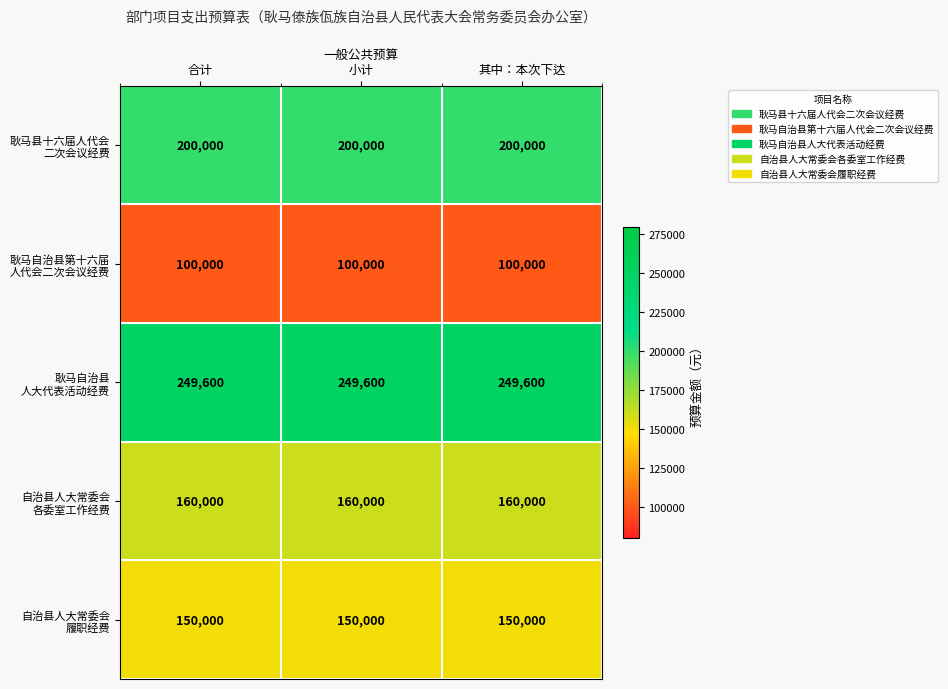

How many series are shown in this chart?

5